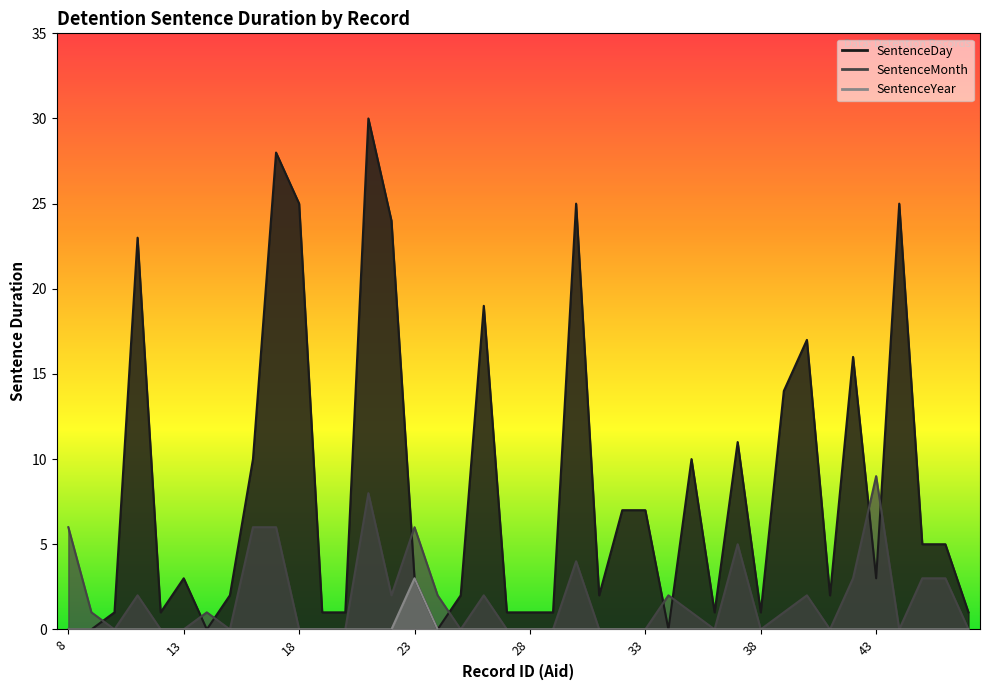

True or false: SentenceYear and SentenceMonth cross at least once.

False